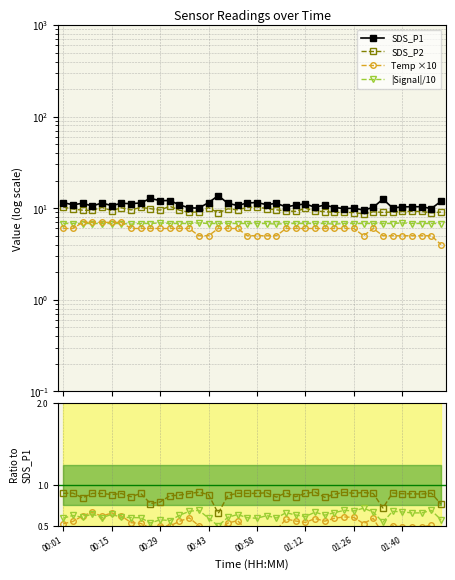

Reading left to right, extract all data points from this chart.

SDS_P1: 11.5	10.9	11.3	10.6	11.4	10.7	11.3	11.2	11.4	12.8	12.1	12.1	10.9	10.1	10.0	11.5	13.7	11.3	10.7	11.4	11.5	10.9	11.3	10.3	10.8	11.1	10.2	10.8	10.2	9.9	10.0	9.5	10.2	12.6	10.1	10.3	10.4	10.4	9.9	11.9
SDS_P2: 10.3	9.8	9.5	9.5	10.2	9.4	10.1	9.6	10.2	9.9	9.5	10.5	9.5	9.0	9.1	10.1	8.9	9.8	9.6	10.2	10.3	9.9	9.6	9.3	9.2	10.0	9.3	9.2	9.0	9.0	9.0	8.6	9.1	9.0	9.1	9.2	9.2	9.2	8.9	9.1
Temp: 6.0	6.0	7.0	7.0	7.0	7.0	7.0	6.0	6.0	6.0	6.0	6.0	6.0	6.0	5.0	5.0	6.0	6.0	6.0	5.0	5.0	5.0	5.0	6.0	6.0	6.0	6.0	6.0	6.0	6.0	6.0	5.0	6.0	5.0	5.0	5.0	5.0	5.0	5.0	4.0
Signal: 6.8	6.8	6.8	6.8	6.8	6.8	6.8	6.7	6.8	6.8	6.9	6.8	6.8	6.8	6.9	6.8	6.8	6.8	6.8	6.8	6.8	6.8	6.7	6.8	6.8	6.8	6.8	6.8	6.7	6.8	6.8	6.8	6.8	6.8	6.8	6.9	6.8	6.8	6.8	6.8